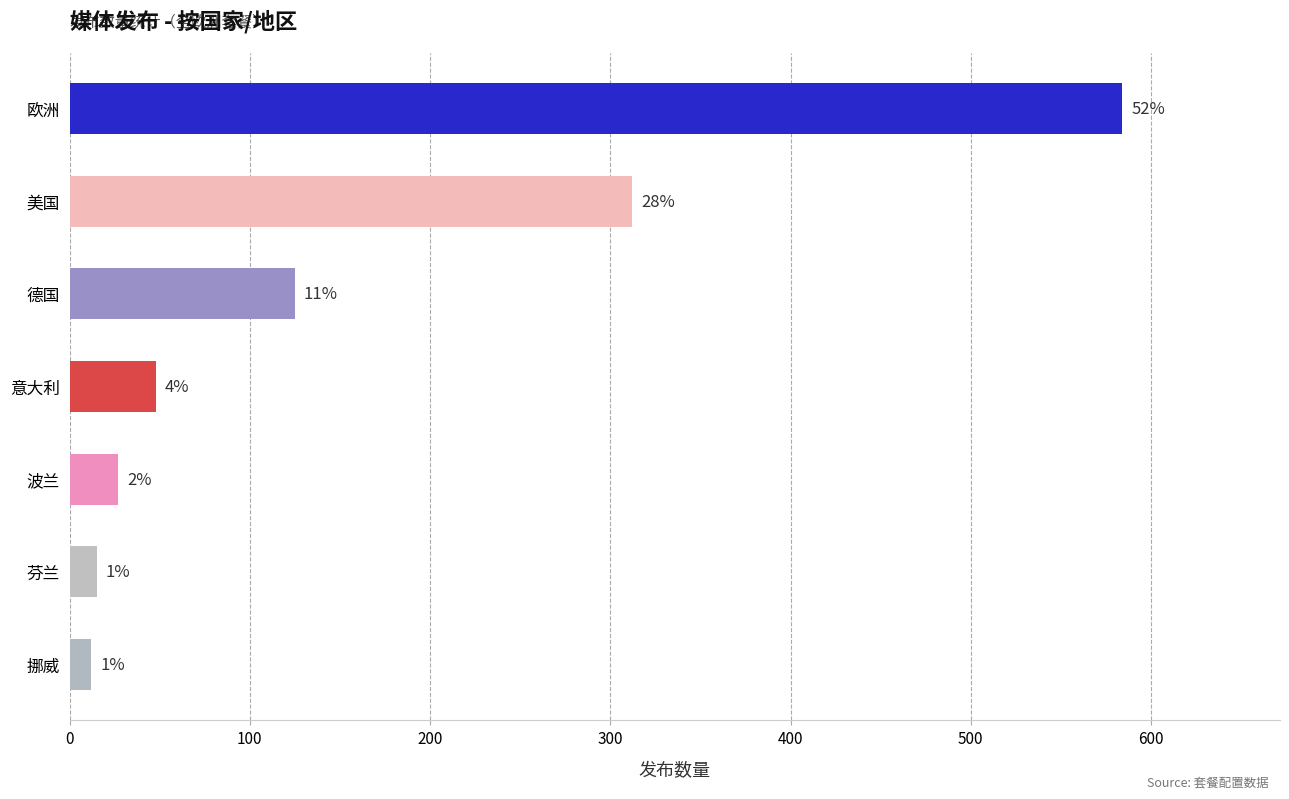

What is the greatest value displayed?

584